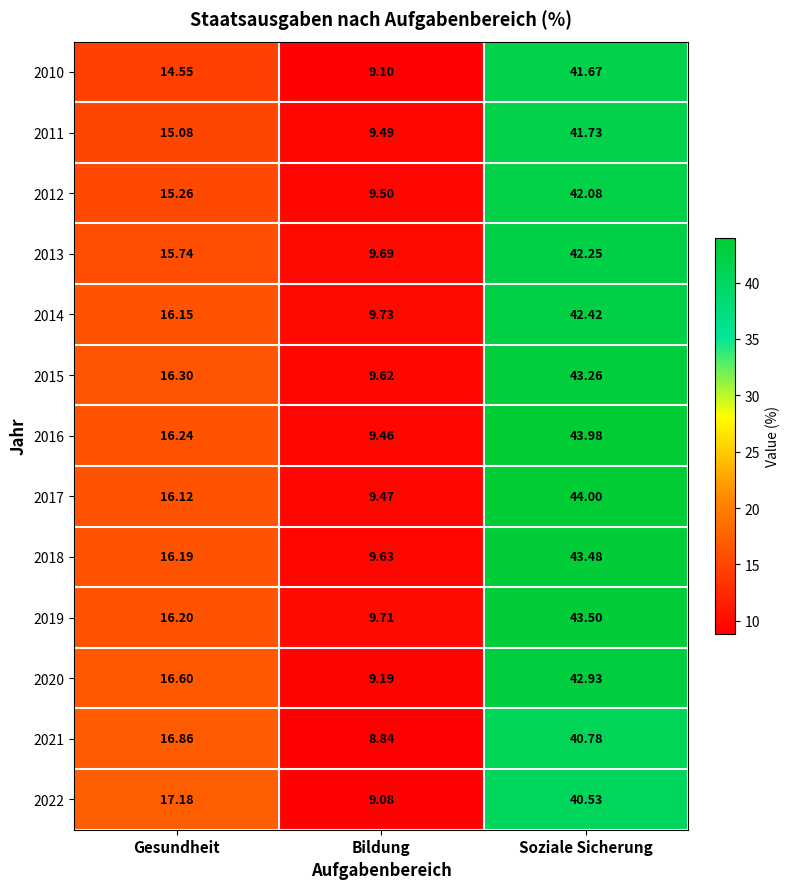

List the series in order of their peak value, lowest first.

2022, 2021, 2010, 2011, 2012, 2013, 2014, 2020, 2015, 2018, 2019, 2016, 2017